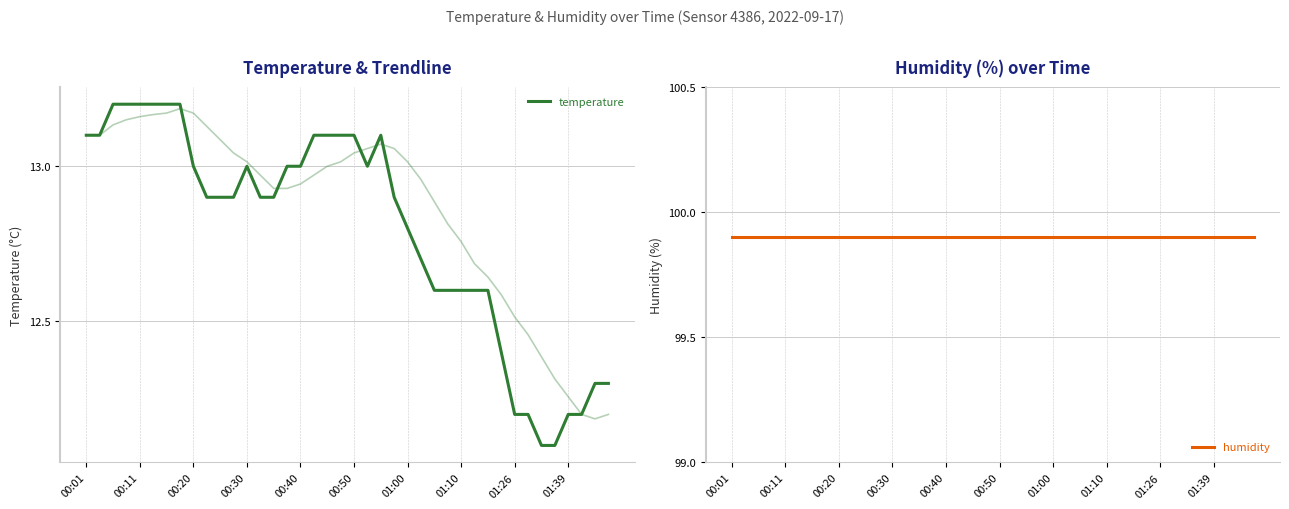

At 15, list the series in order from largest to smallest.

humidity, temperature